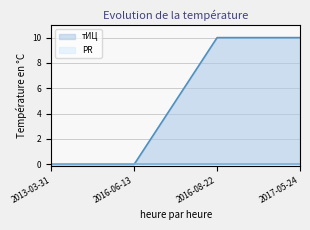

What is the change in value from 2016-06-13 to 2016-08-22?

+10